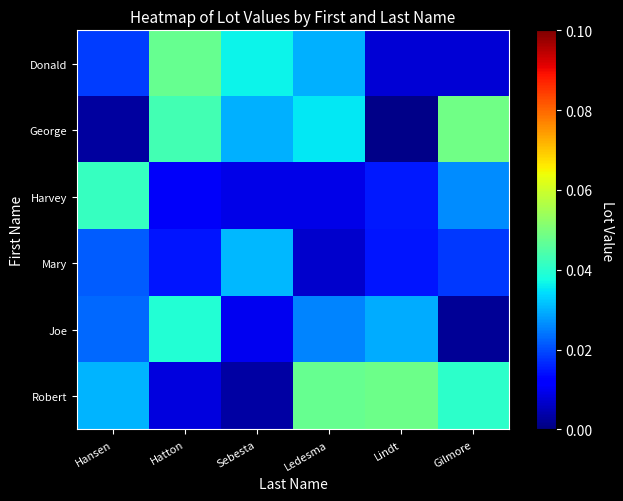

Rank the series by their maximum value, from highest to lowest.

George, Robert, Donald, Harvey, Joe, Mary